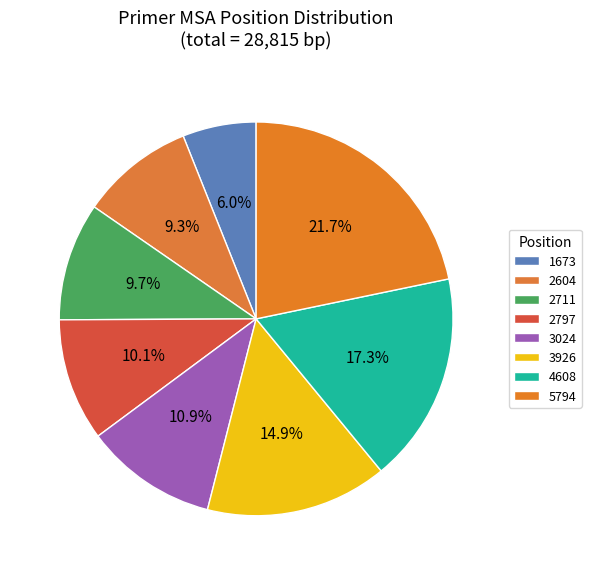

To the nearest percent, what portion does 2797 represent?

10%